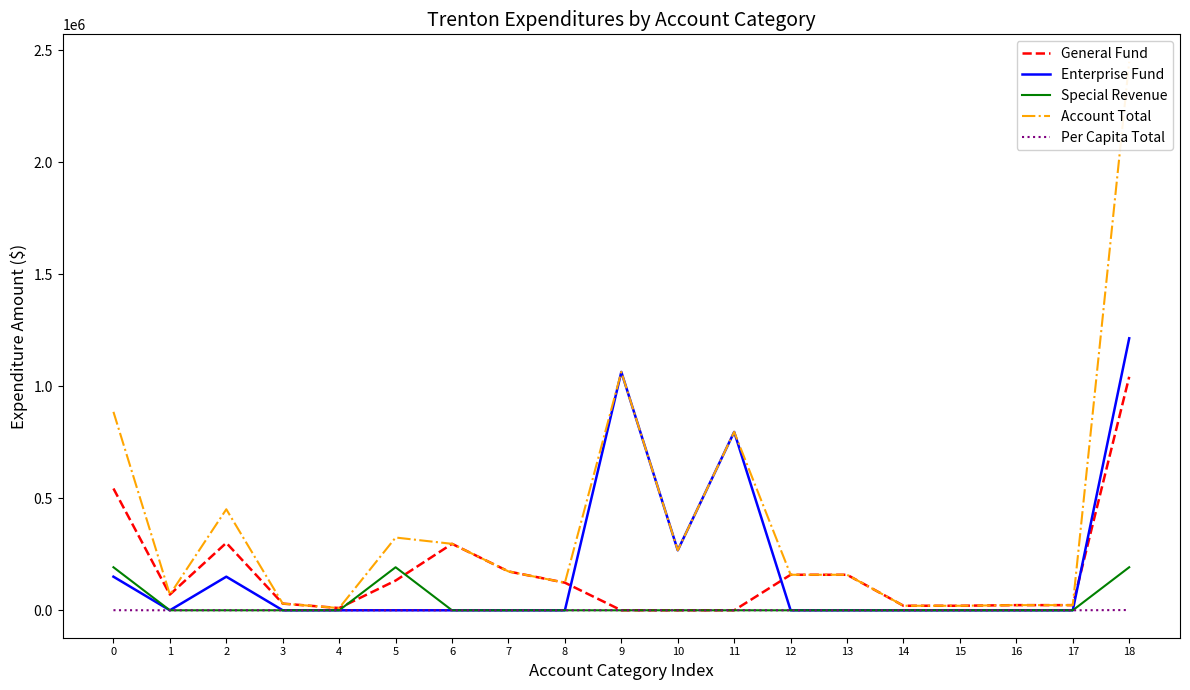

Which series has the largest range (max minus min)?

Account Total